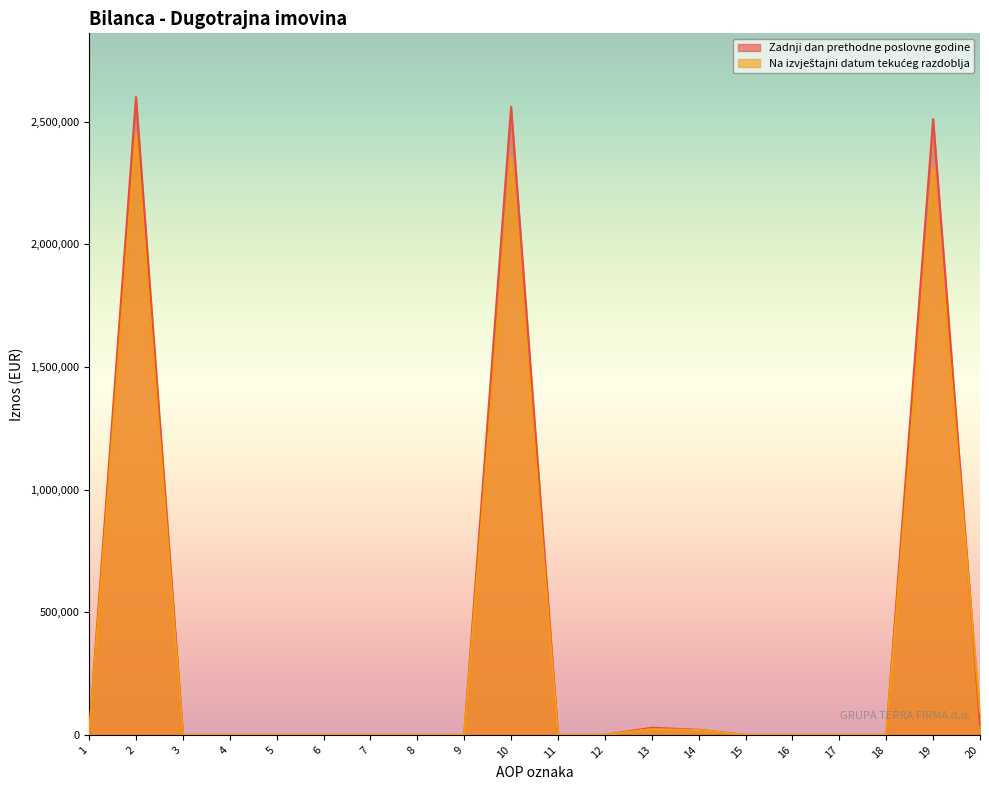

Which category has the lowest value in the Zadnji dan prethodne poslovne godine series?

1